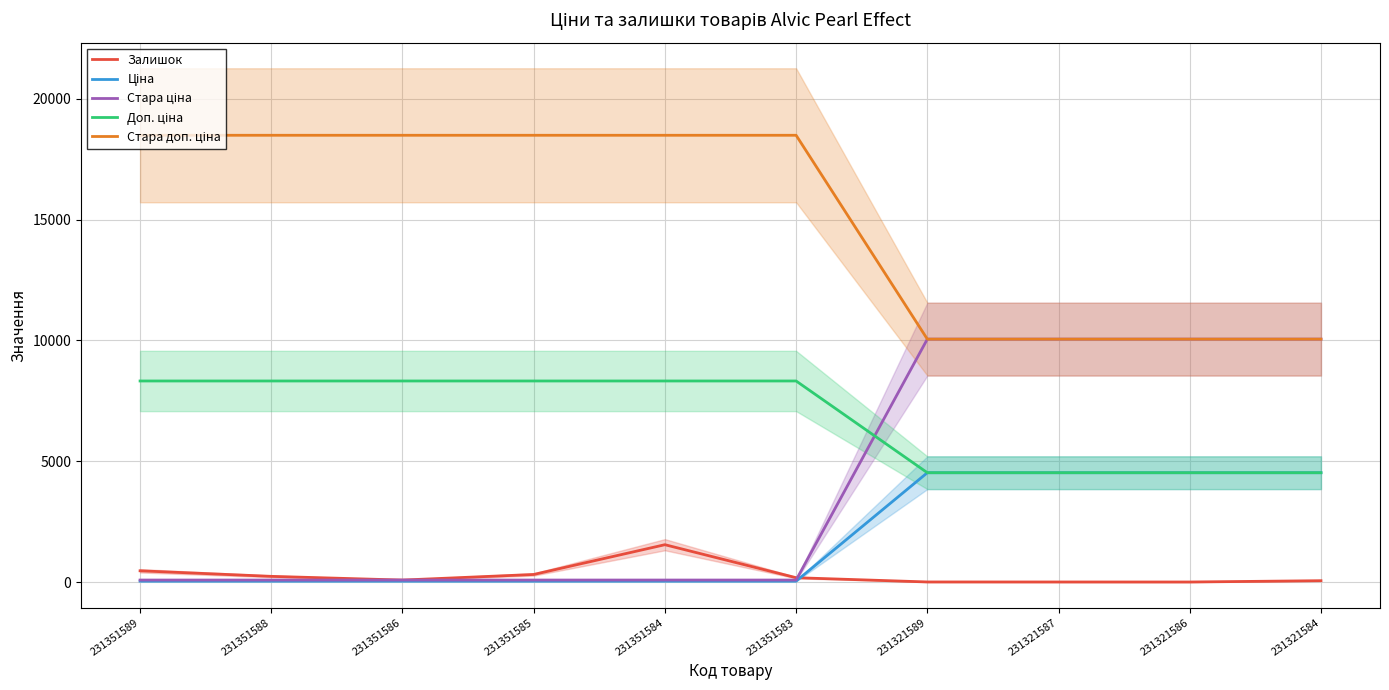

At how many categories does at least one series exceed 7100?

10